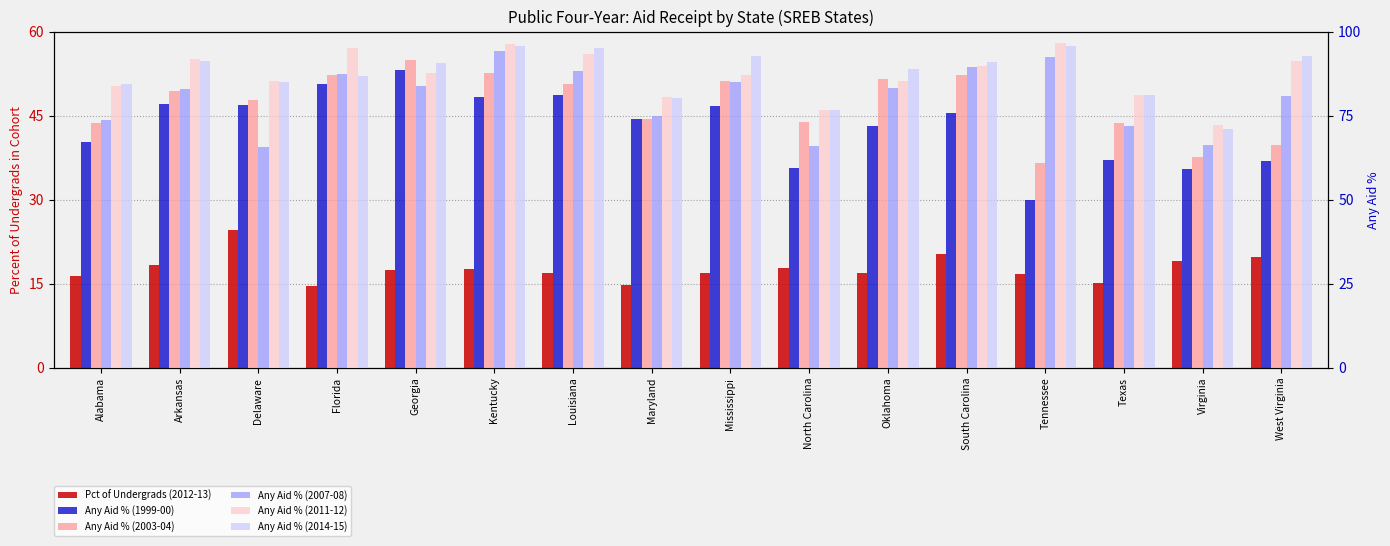

At which category is the sum across all series the highest?

Kentucky